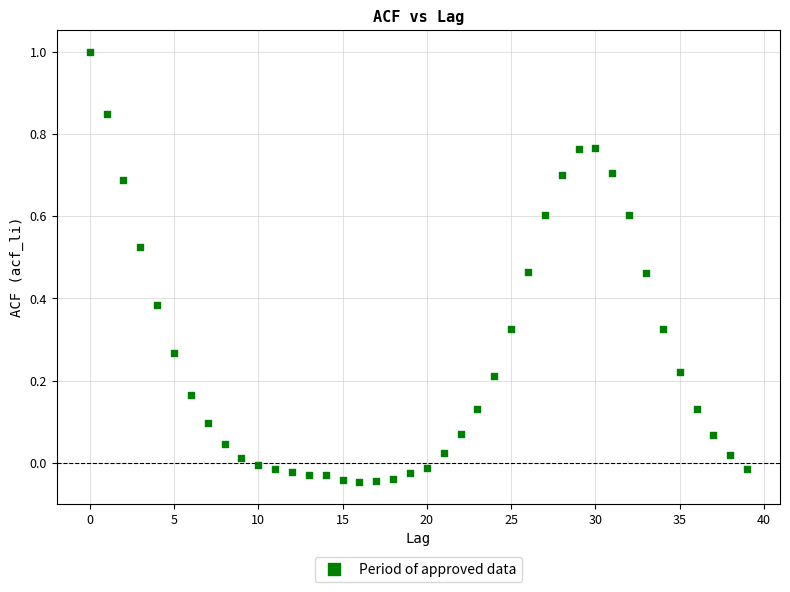

What is the range of Y values (max minus min)?

1.0